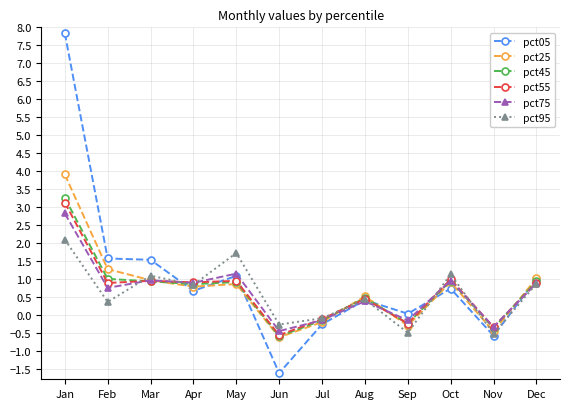

What is the minimum value shown in the chart?

-1.6